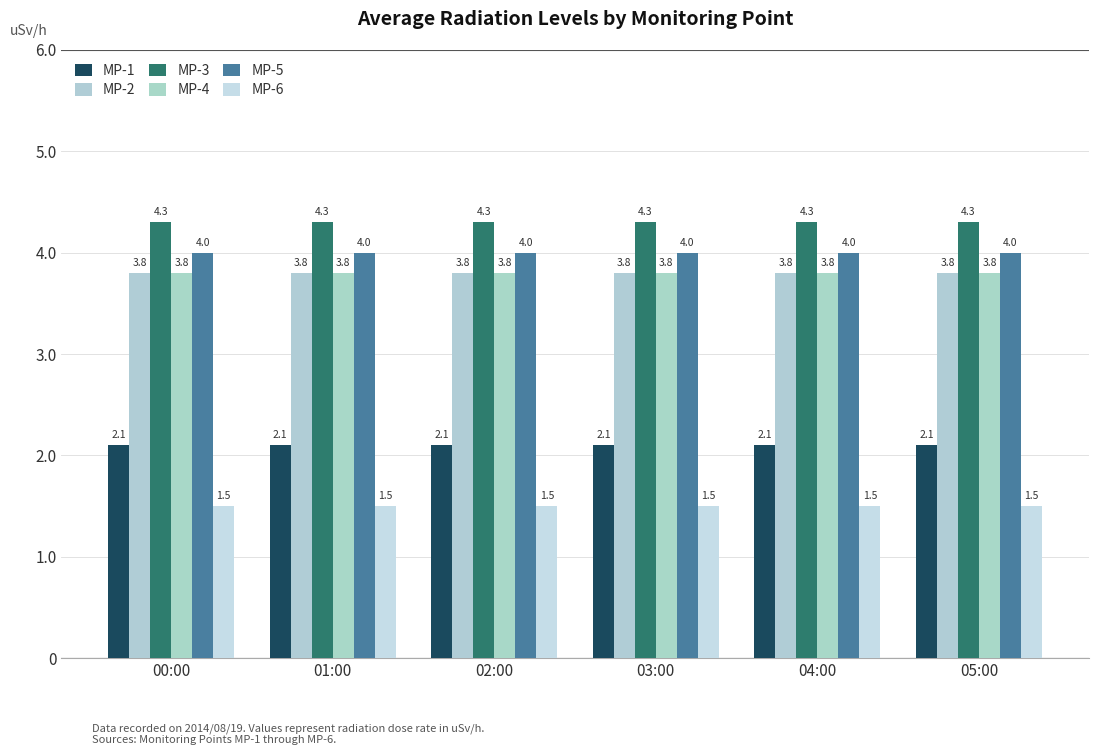

Reading left to right, extract all data points from this chart.

MP-1: 2.1	2.1	2.1	2.1	2.1	2.1
MP-2: 3.8	3.8	3.8	3.8	3.8	3.8
MP-3: 4.3	4.3	4.3	4.3	4.3	4.3
MP-4: 3.8	3.8	3.8	3.8	3.8	3.8
MP-5: 4.0	4.0	4.0	4.0	4.0	4.0
MP-6: 1.5	1.5	1.5	1.5	1.5	1.5